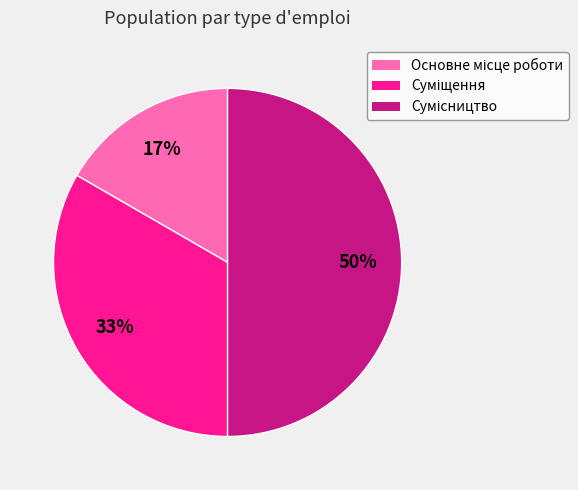

To the nearest percent, what is the average slice percentage?

33%